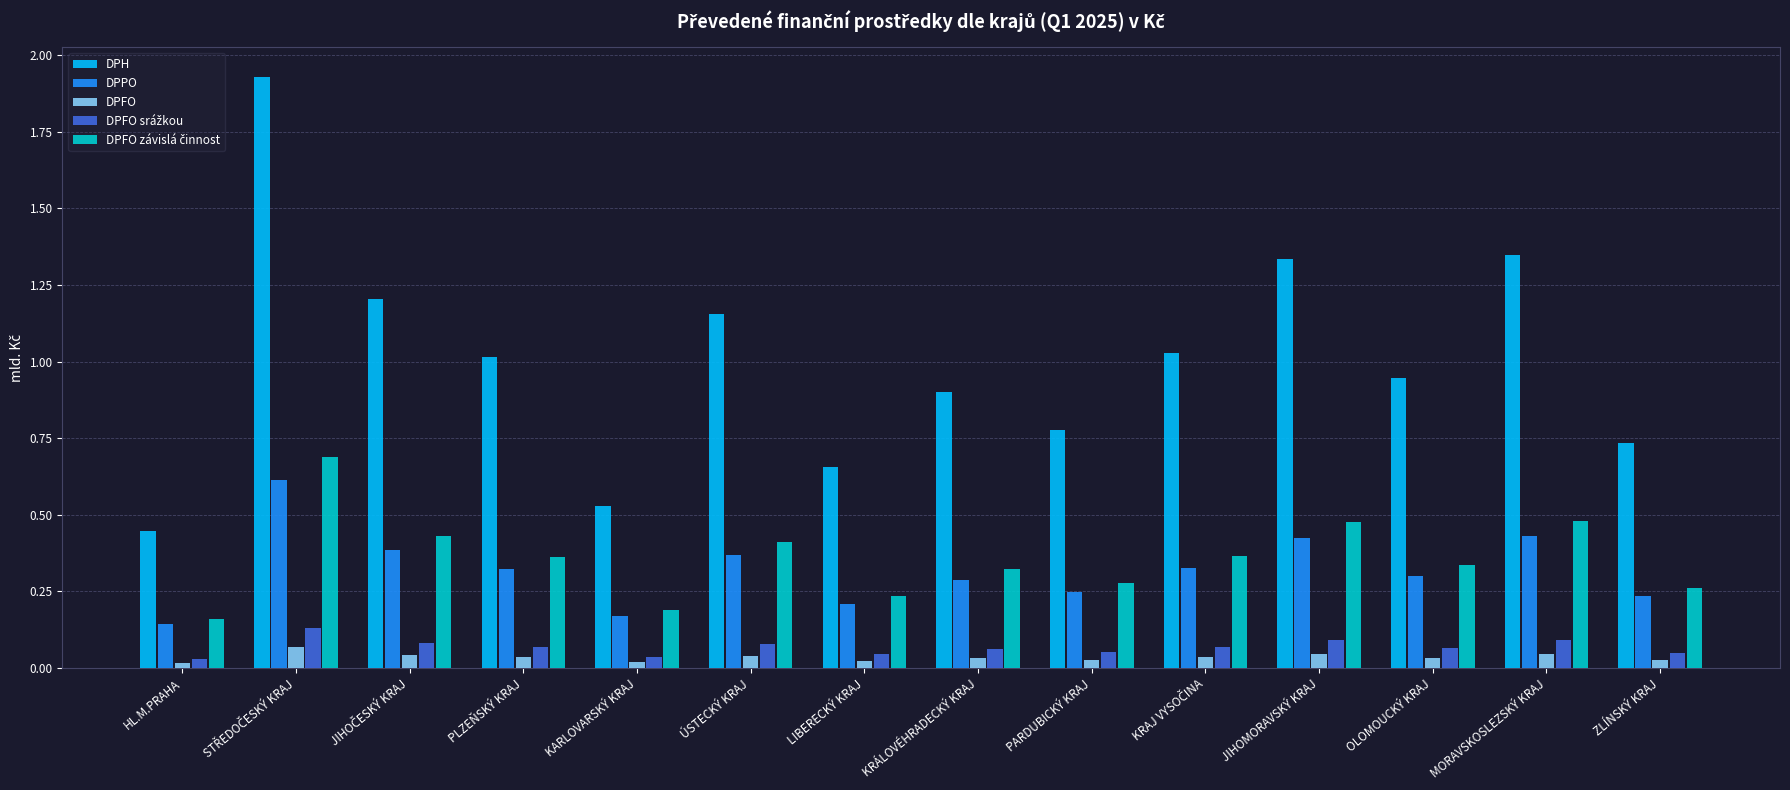

Between PLZEŇSKÝ KRAJ and MORAVSKOSLEZSKÝ KRAJ, which series saw the biggest shift?

DPH